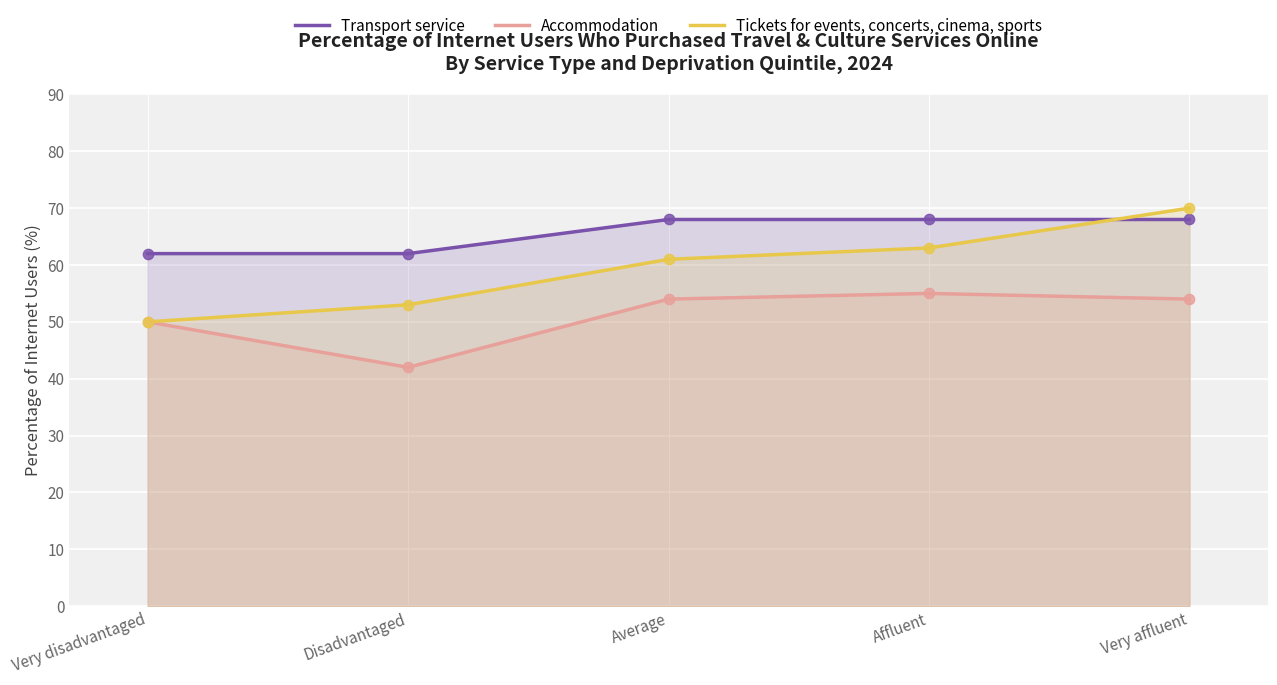

Which series reaches the maximum Y coordinate?

Tickets for events, concerts, cinema, sports